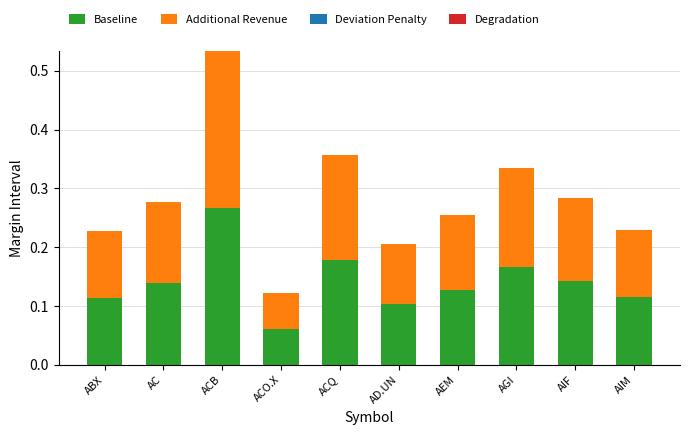

The value of Baseline at ACO.X is 0.1. True or false?

True